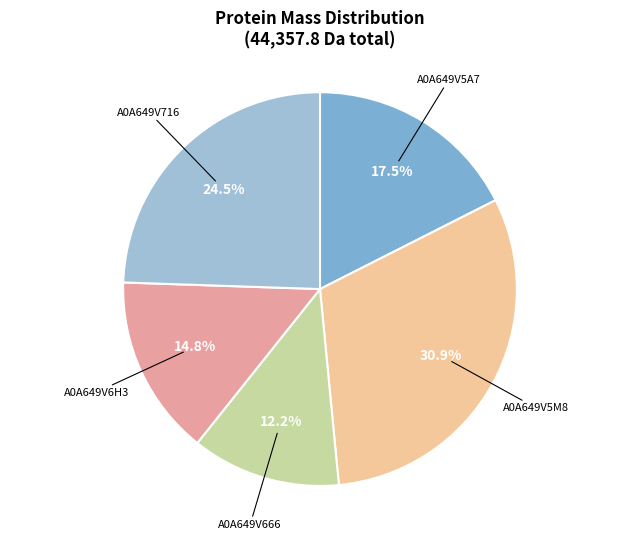

Rank the categories by value from lowest to highest.

A0A649V666, A0A649V6H3, A0A649V5A7, A0A649V716, A0A649V5M8